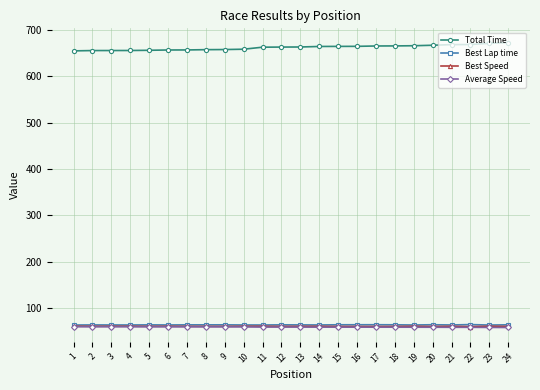

What is the smallest value displayed?

58.9